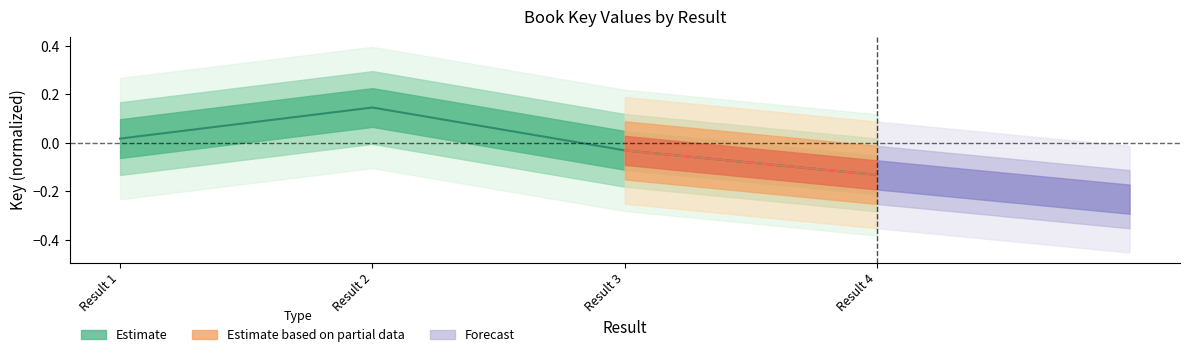

The chart shows a value of 0.0 at Result 2. True or false?

False